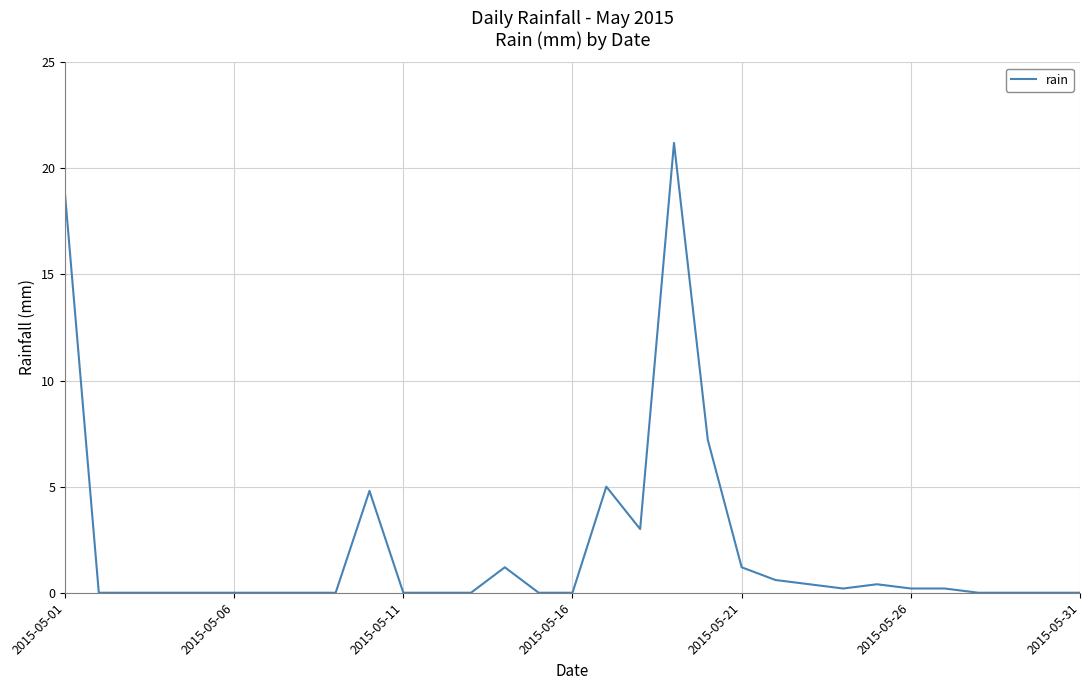

What is the maximum value shown in the chart?

21.2